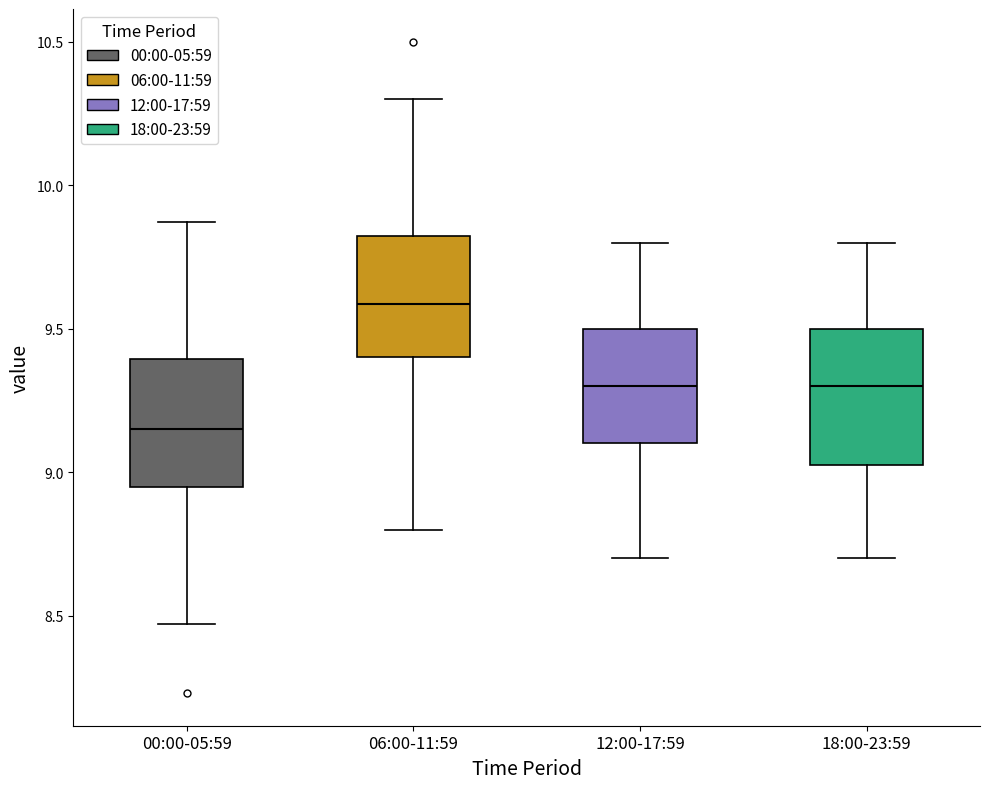

Which box's median line is the lowest?

00:00-05:59